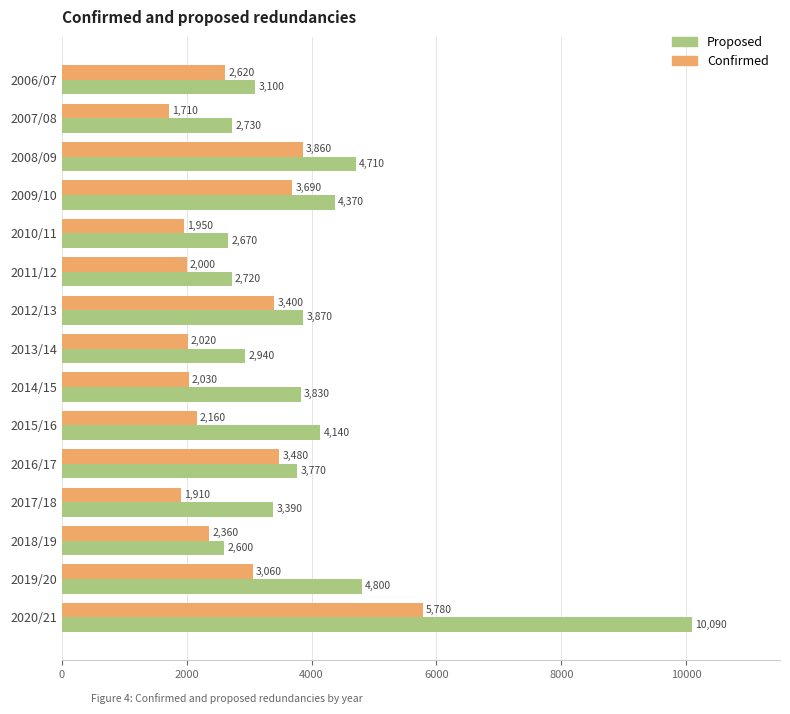

Is the value of Confirmed at 2013/14 greater than the value of Proposed at 2008/09?

No